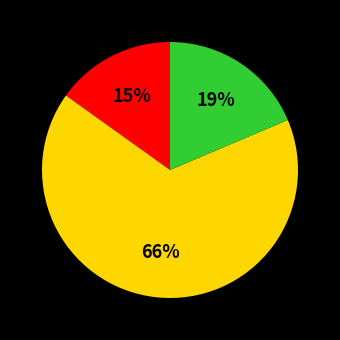

To the nearest percent, what is the difference between the largest and smallest slice percentages?

51%